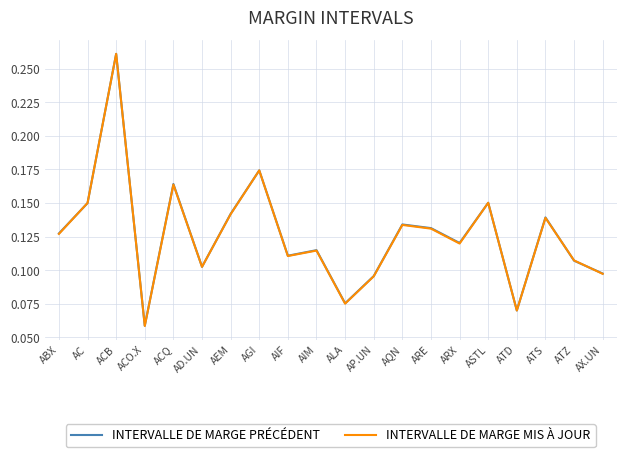

Where is INTERVALLE DE MARGE MIS À JOUR nearest to the value 0?

ACO.X